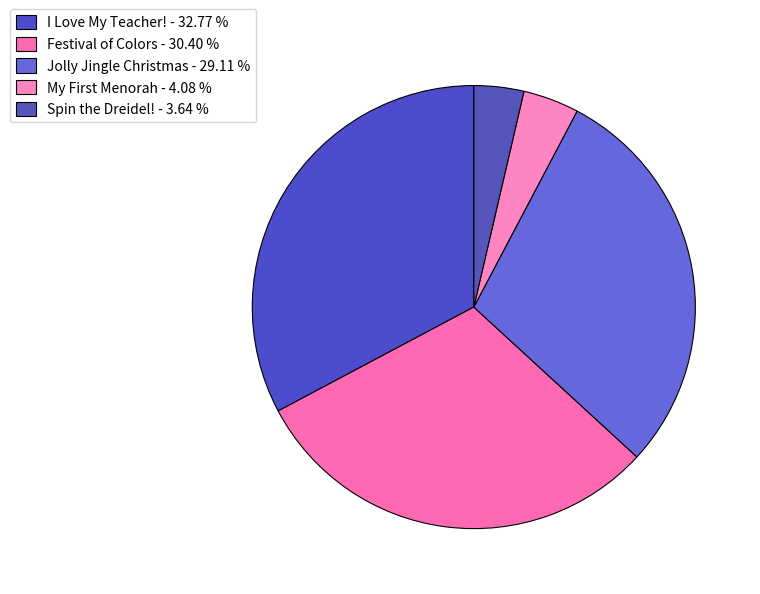

Which slice is the largest?

I Love My Teacher! - 32.77 %